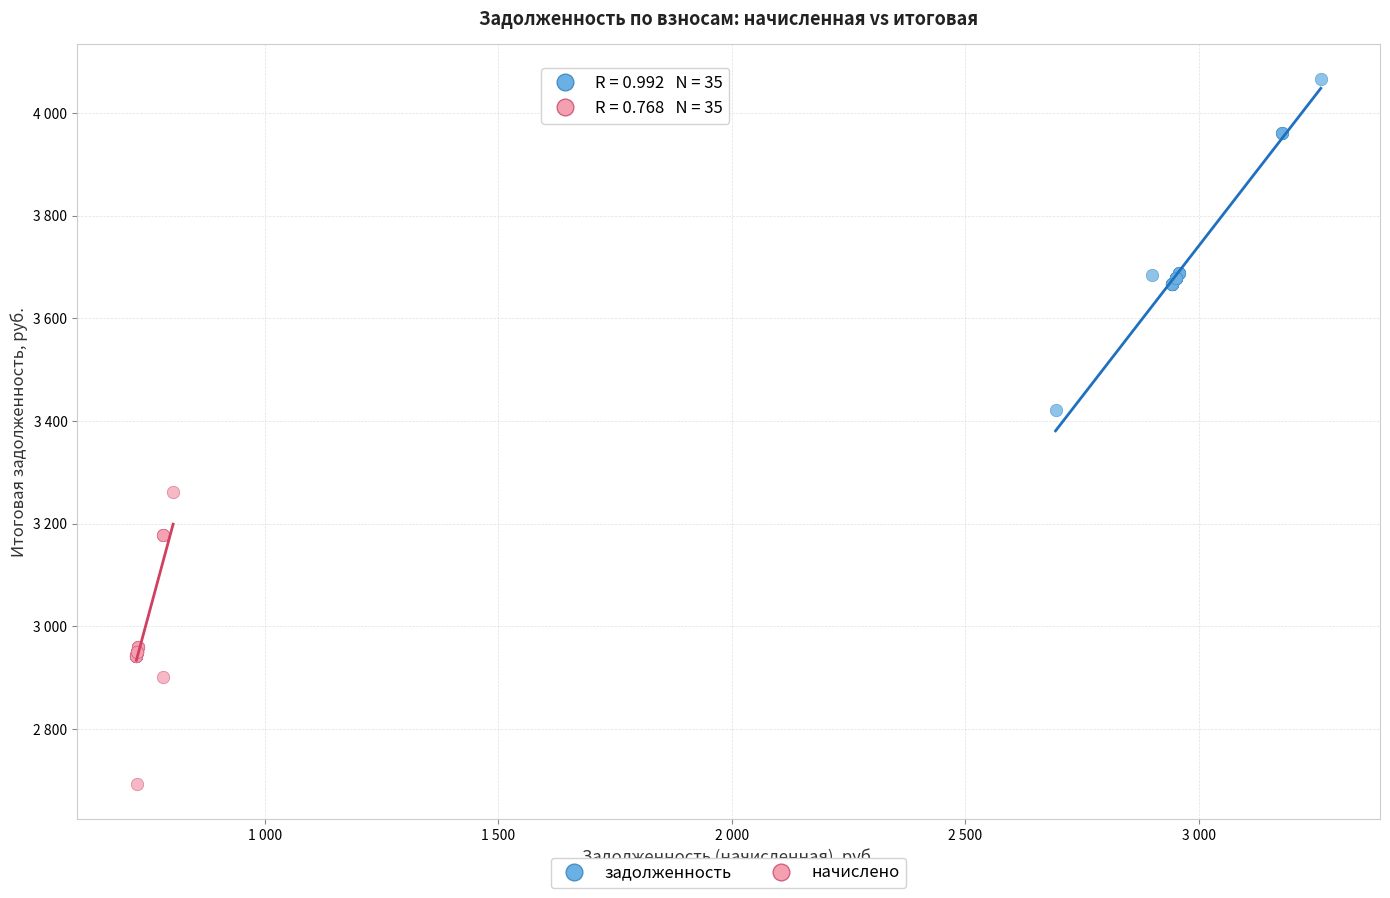

Which series reaches the minimum Y coordinate?

начислено